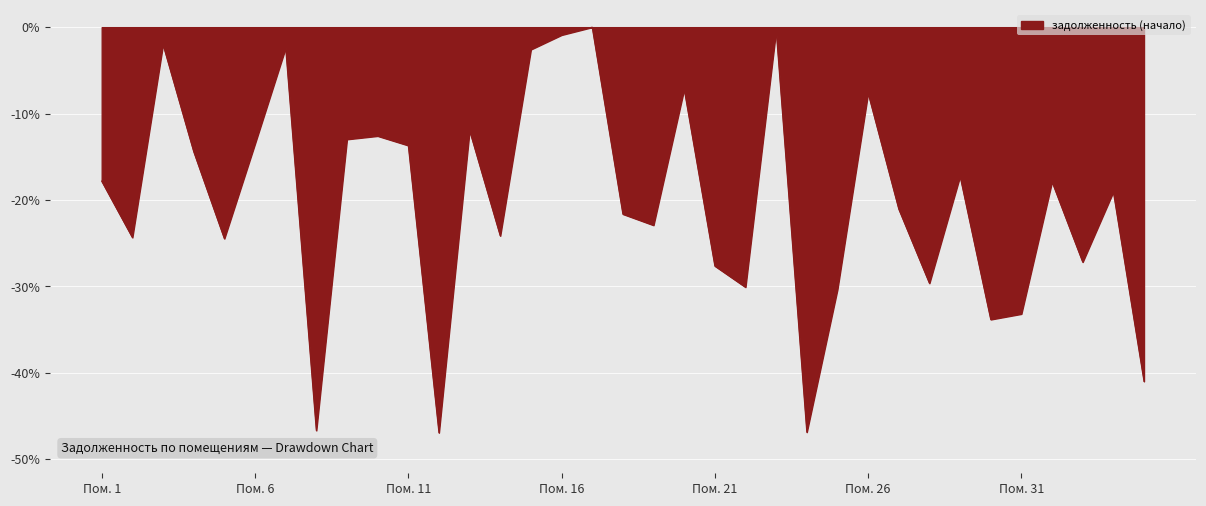

True or false: the data shows -16.3 at Пом. 31.

False